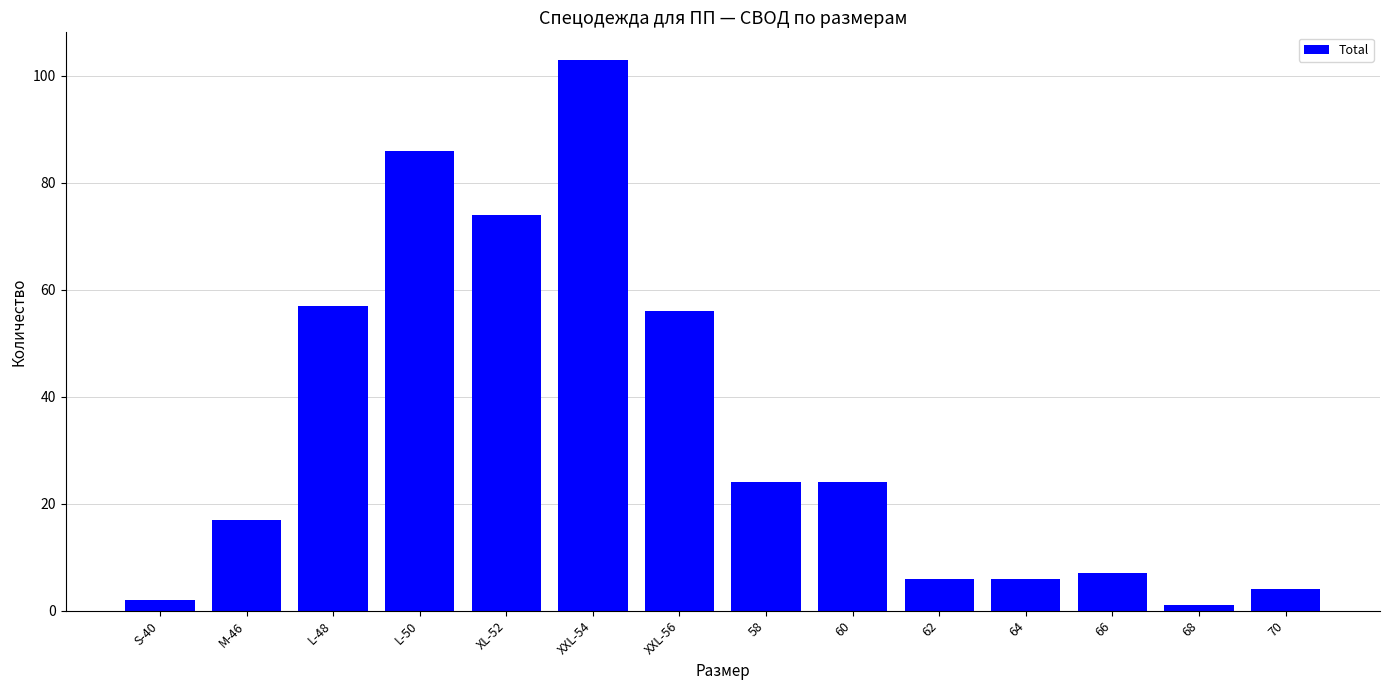

Does the chart contain any negative values?

No